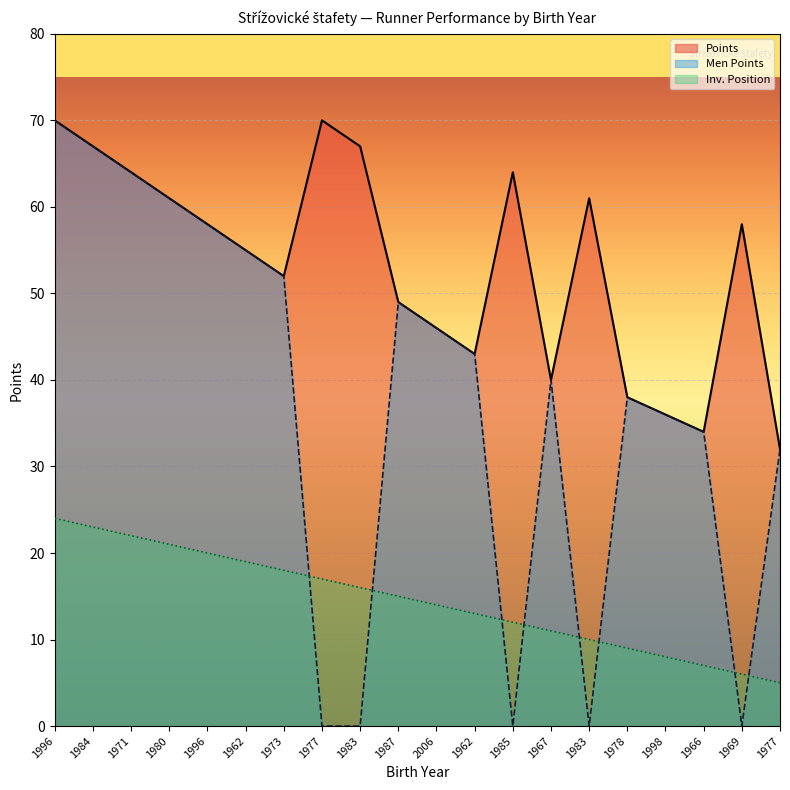

True or false: Men Points has more than 0 interior local peaks.

True